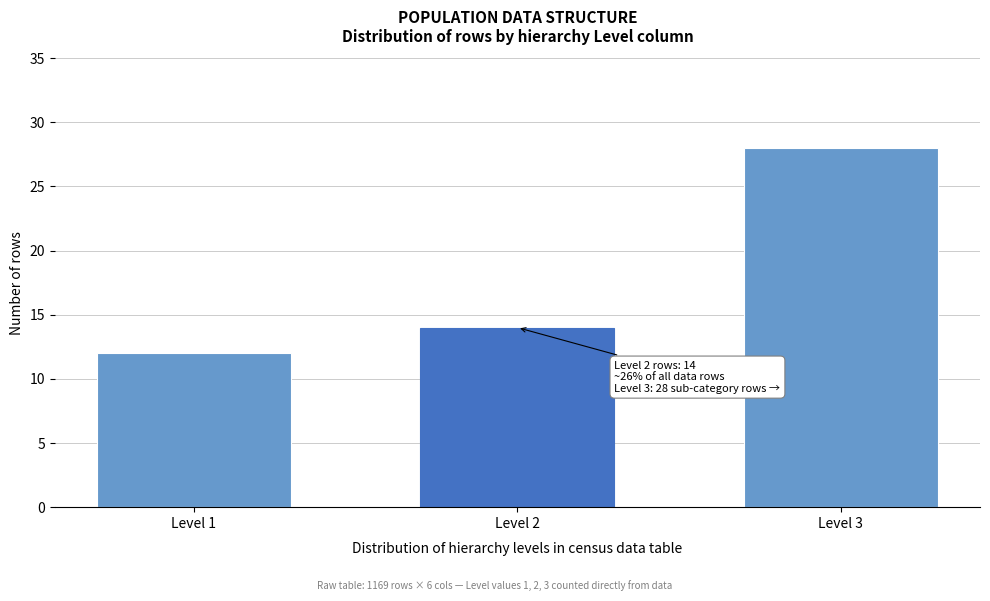

Reading right to left, extract all data points from this chart.

28	14	12